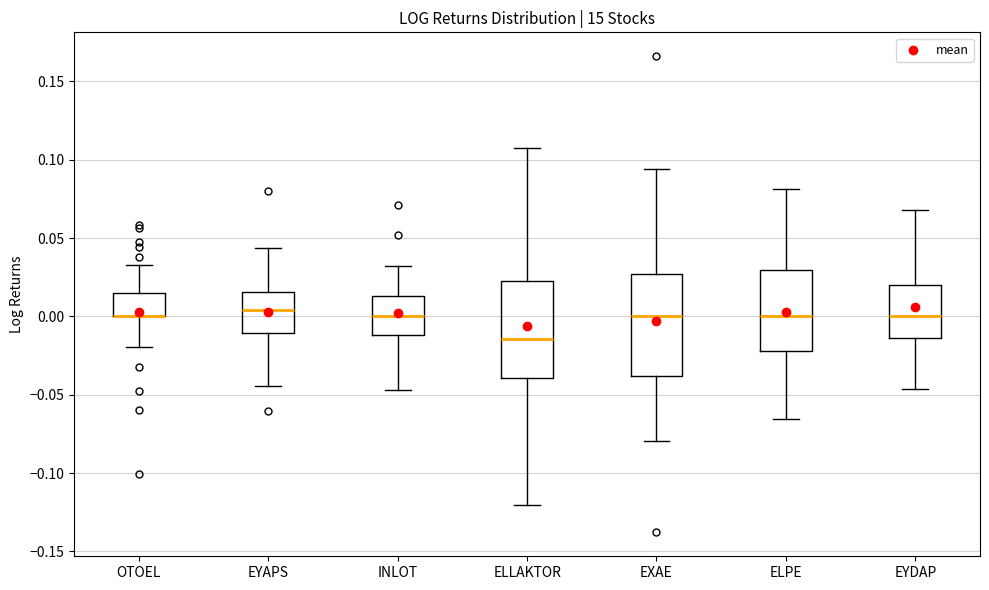

Reading left to right, transcribe this box plot: for each box, give where its median line is, the range the box spans, and where its two whiskers end, as read against the y-axis. The values are not printed on the chart, so give them approximately, as read against the axis.

OTOEL: median 0.000 (drawn on the box's lower edge), box 0.000 to 0.015, whiskers -0.020 to 0.035
EYAPS: median 0.005, box -0.010 to 0.015, whiskers -0.045 to 0.045
INLOT: median 0.000, box -0.010 to 0.015, whiskers -0.045 to 0.030
ELLAKTOR: median -0.015, box -0.040 to 0.025, whiskers -0.120 to 0.110
EXAE: median 0.000, box -0.040 to 0.025, whiskers -0.080 to 0.095
ELPE: median 0.000, box -0.020 to 0.030, whiskers -0.065 to 0.080
EYDAP: median 0.000, box -0.015 to 0.020, whiskers -0.045 to 0.070